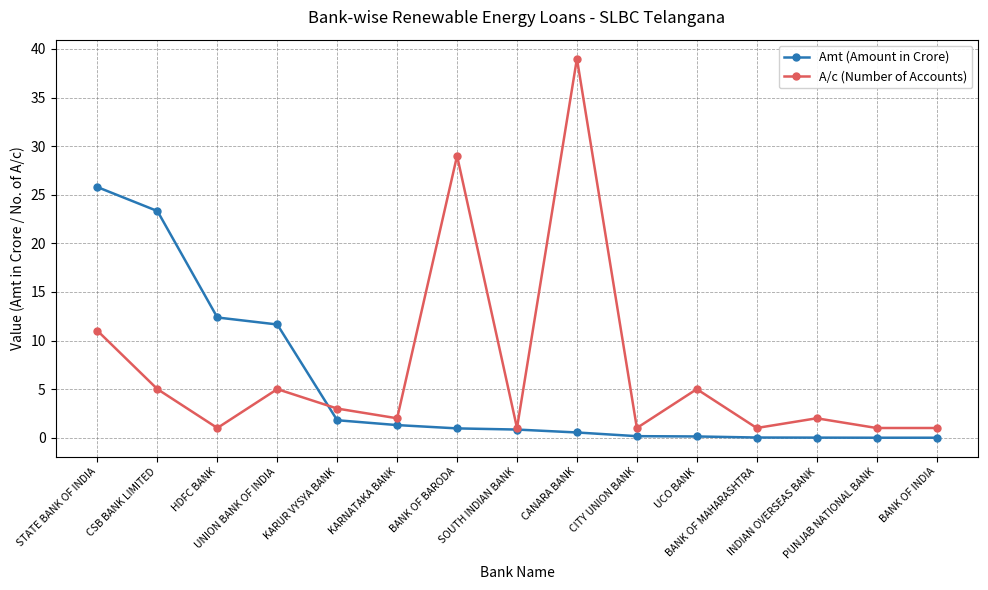

The A/c (Number of Accounts) series shows 1.1 at KARUR VYSYA BANK. True or false?

False